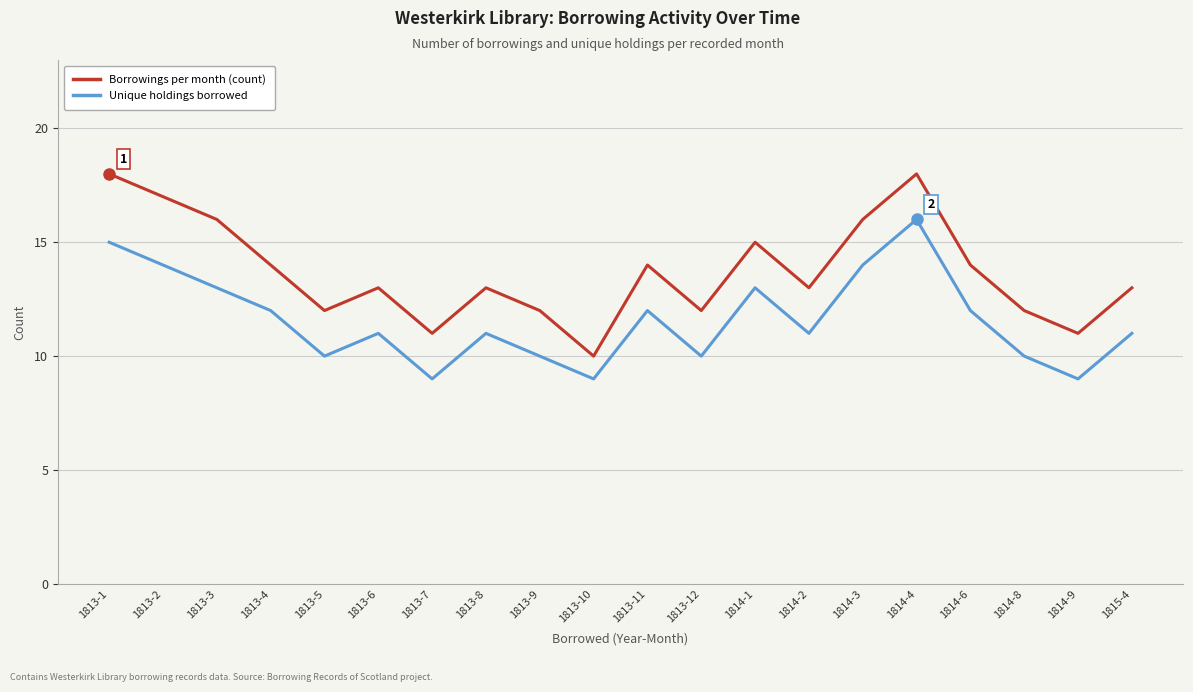

Is the value of Unique holdings borrowed at 1813-6 greater than the value of Borrowings per month (count) at 1813-5?

No